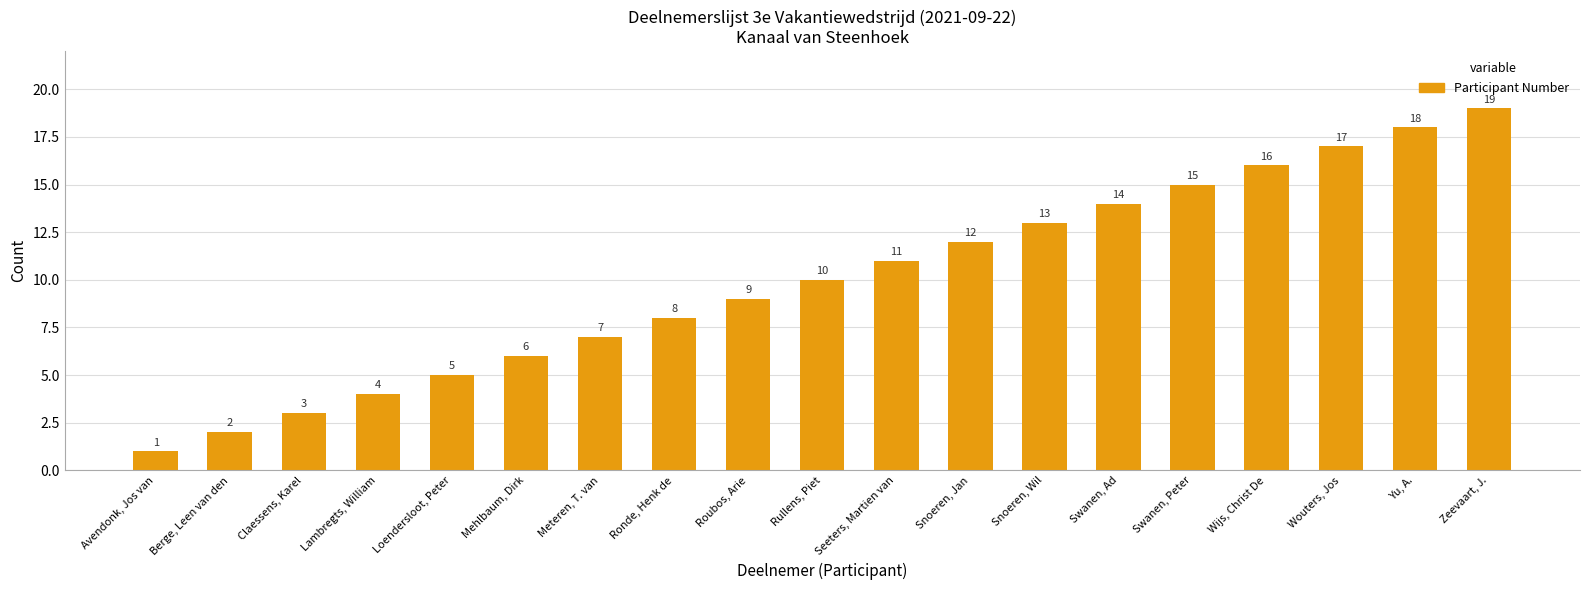

How many data points are less than 10?

9